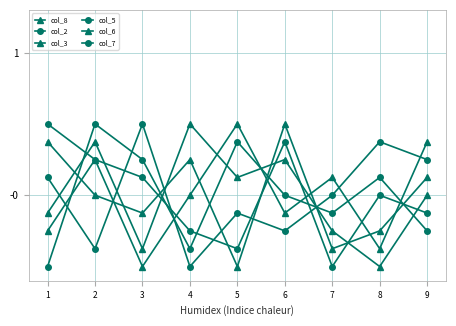

Where does the col_5 series first go above 0?

2